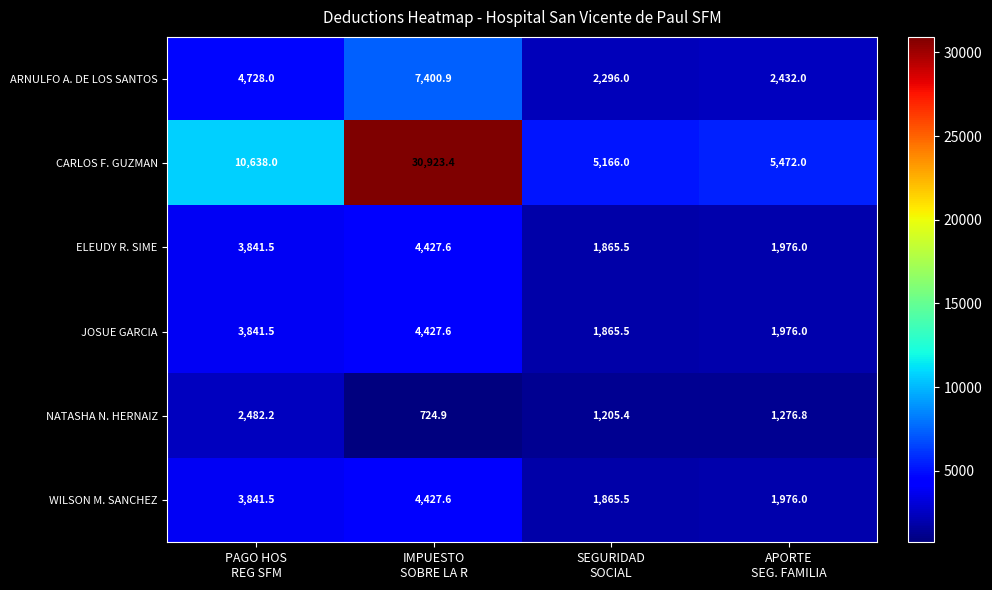

Which series has the largest range (max minus min)?

CARLOS F. GUZMAN